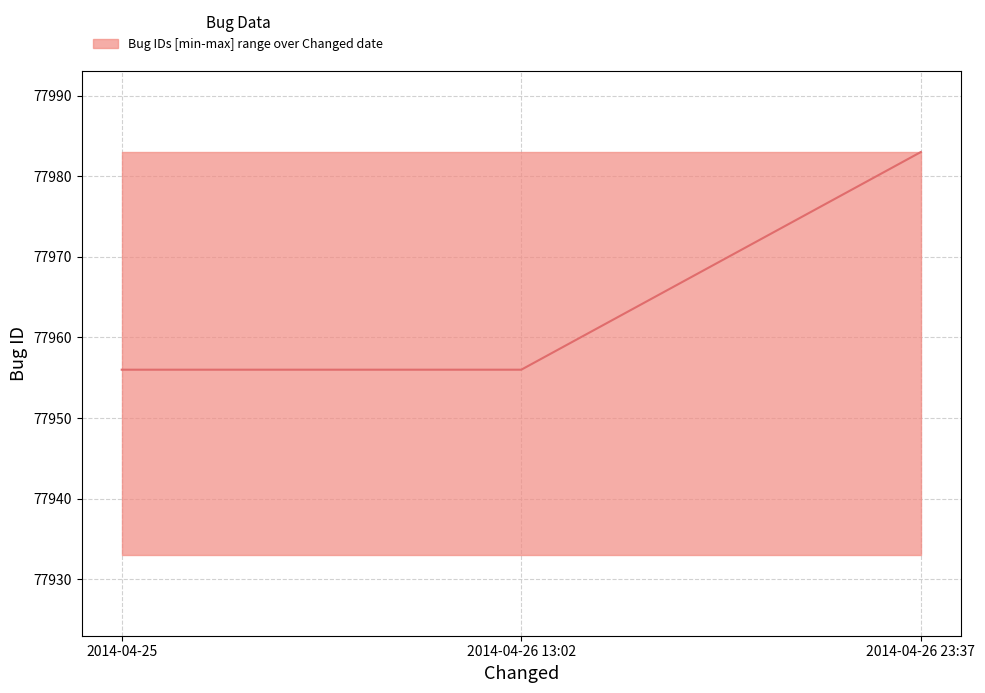

What is the smallest value displayed?

77956